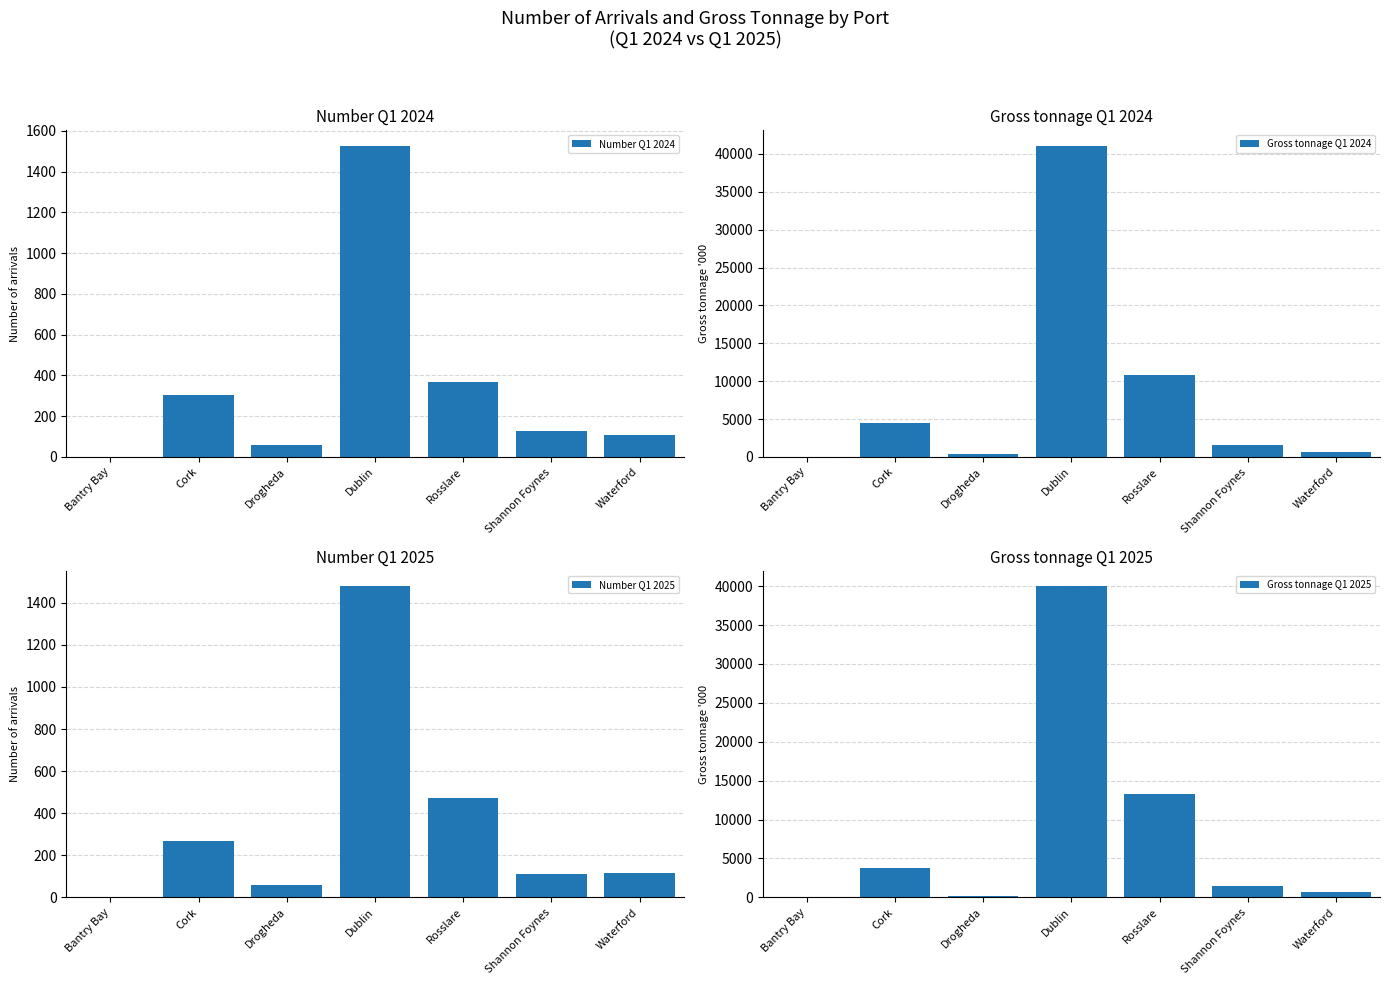

Which category has the lowest value across all series?

Bantry Bay